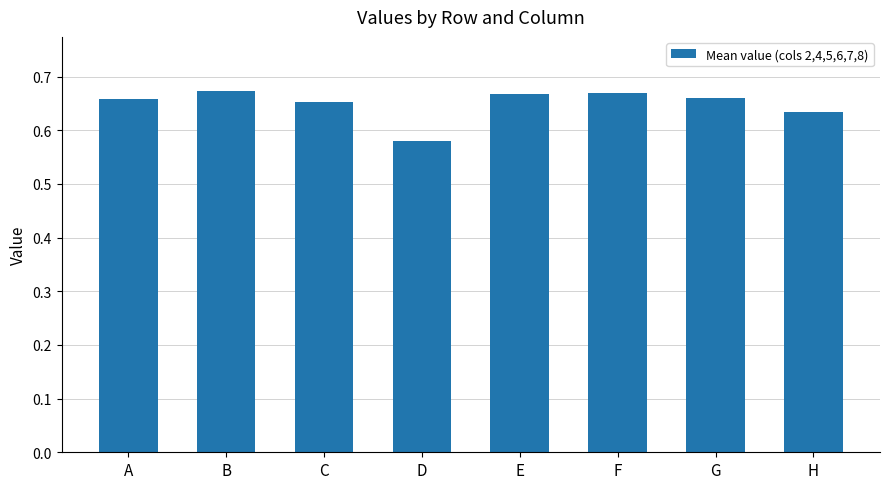

How many data points does each series have?

8